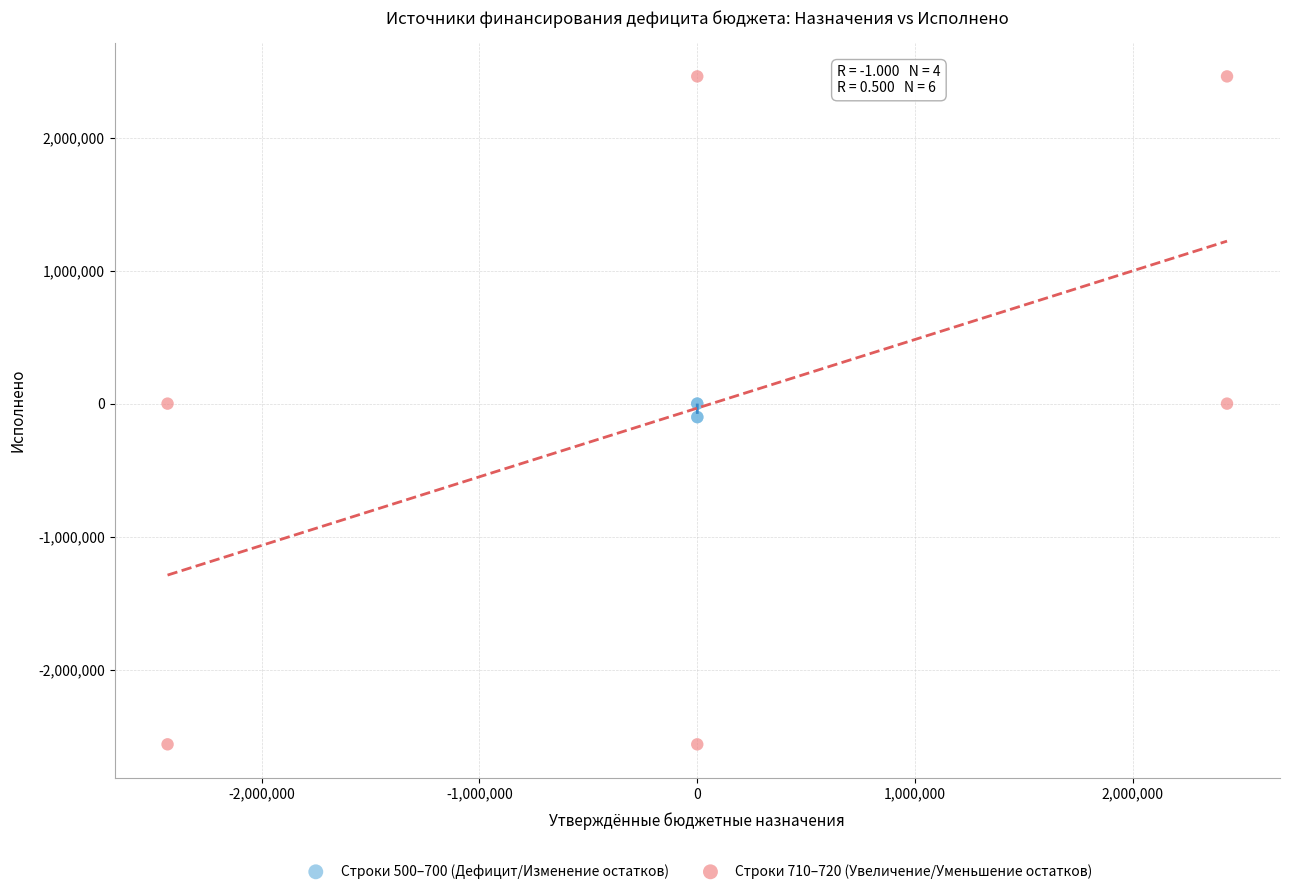

What are all the series names shown in the legend?

Строки 500–700 (Дефицит/Изменение остатков), Строки 710–720 (Увеличение/Уменьшение остатков)